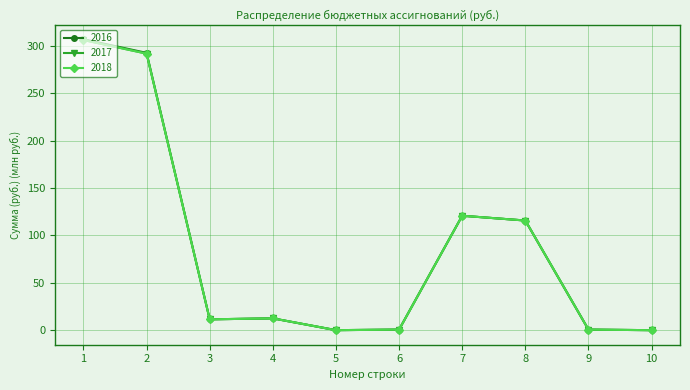

At which label does 2016 reach its minimum?

10